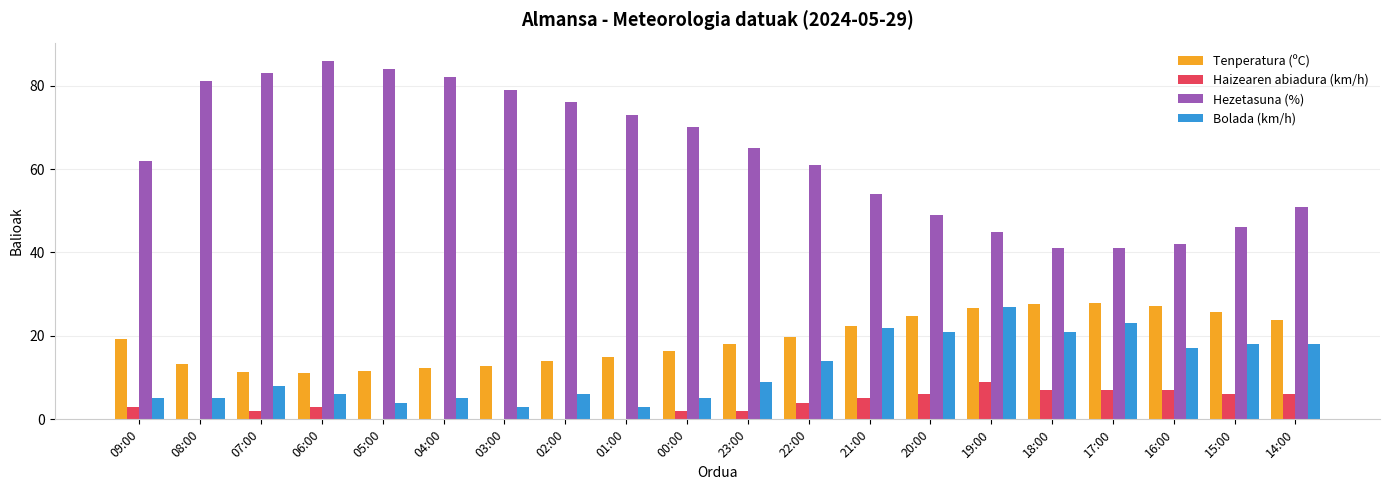

At which label does Hezetasuna (%) first exceed 65?

08:00